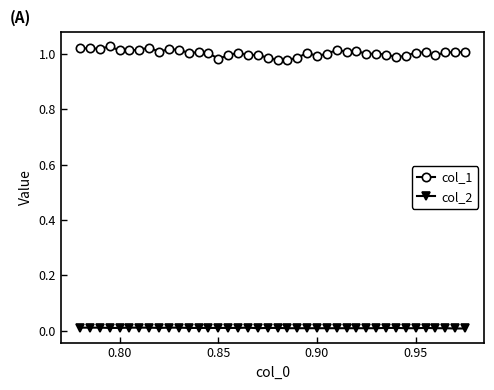

List the series in order of their overall mean, highest first.

col_1, col_2